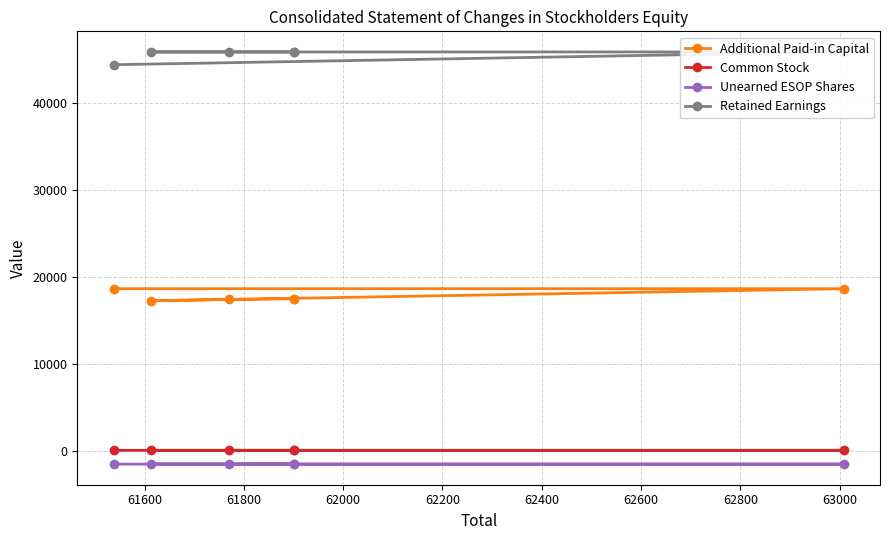

True or false: Unearned ESOP Shares and Common Stock cross at least once.

False